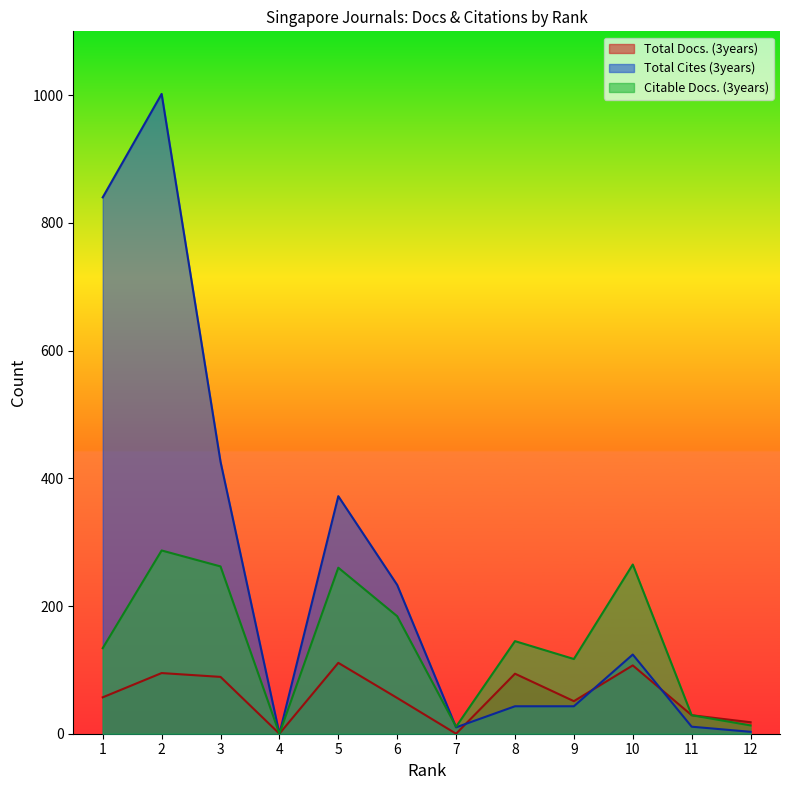

After their last crossing, which series has the higher values: Total Cites (3years) or Citable Docs. (3years)?

Citable Docs. (3years)